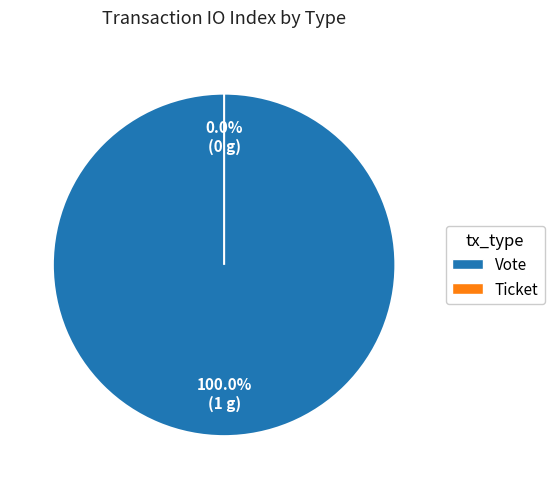

To the nearest percent, what is the combined percentage of Ticket and Vote?

100%